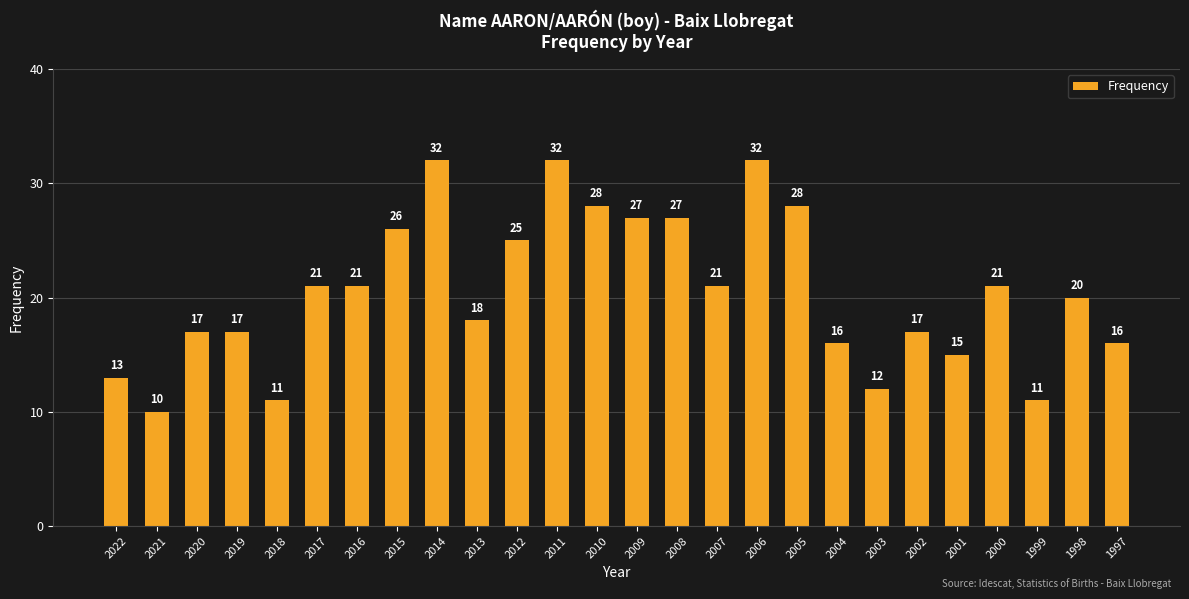

The value at 2019 is 11. True or false?

False